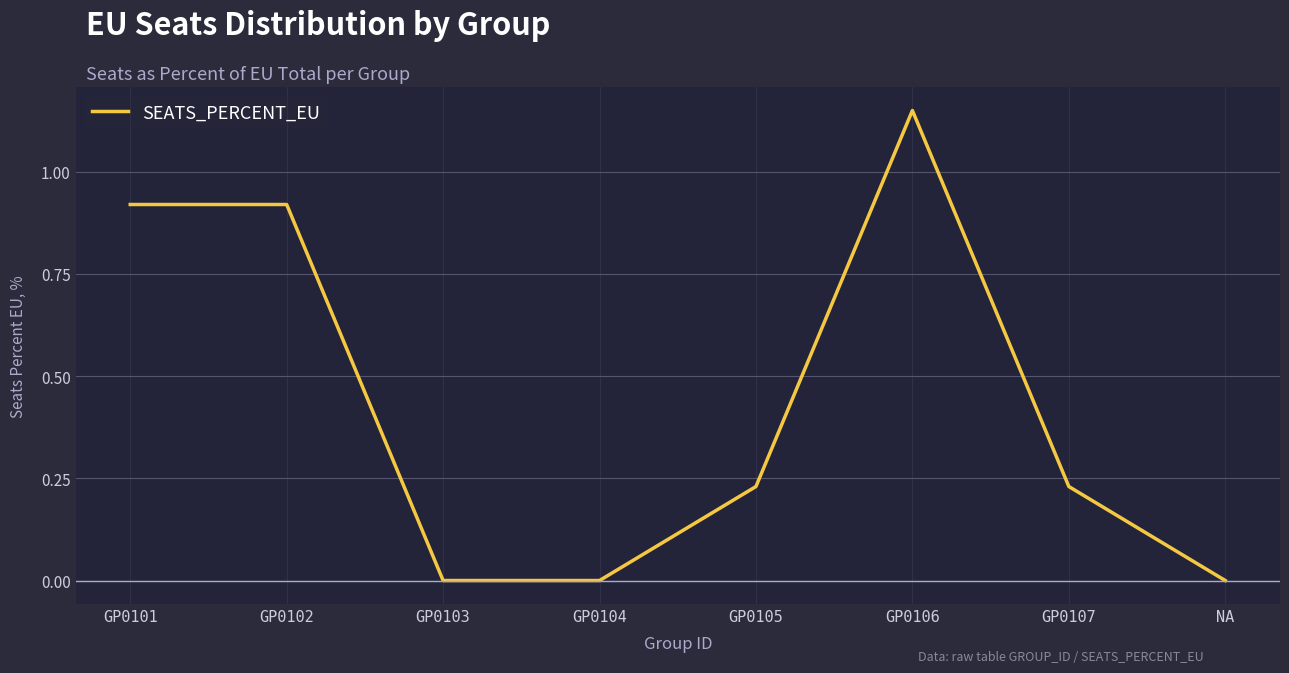

How many lines are shown in the chart?

1